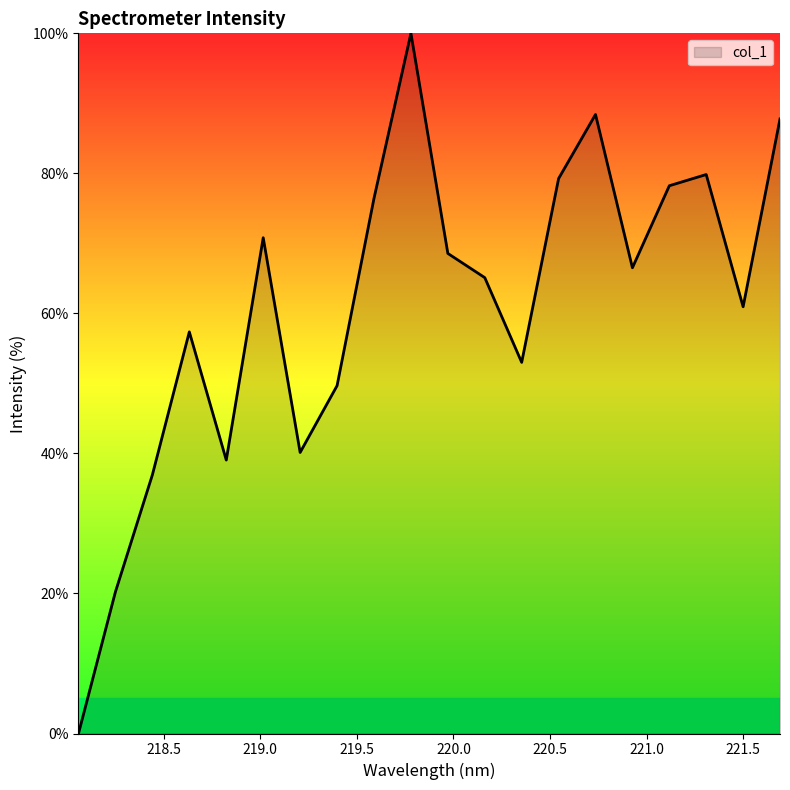

How many interior local valleys (lower than both neighbors) does the data have?

5